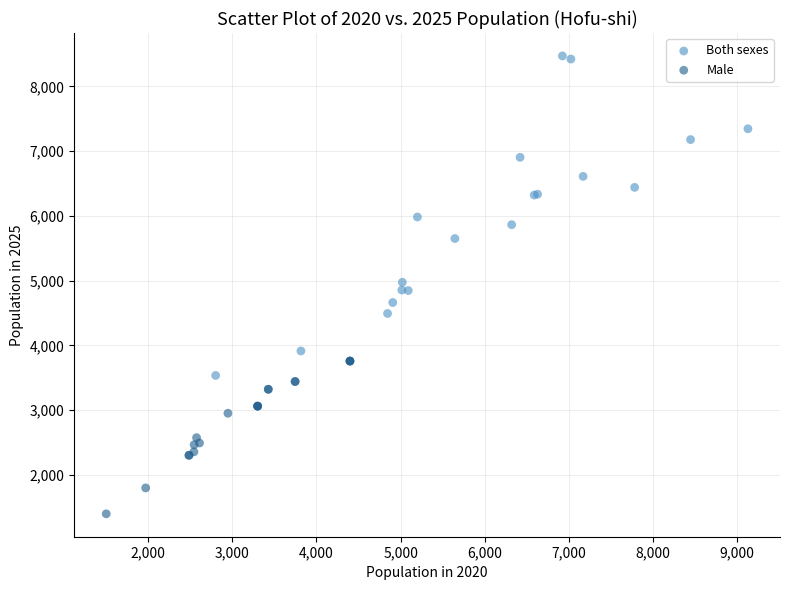

What are all the series names shown in the legend?

Both sexes, Male